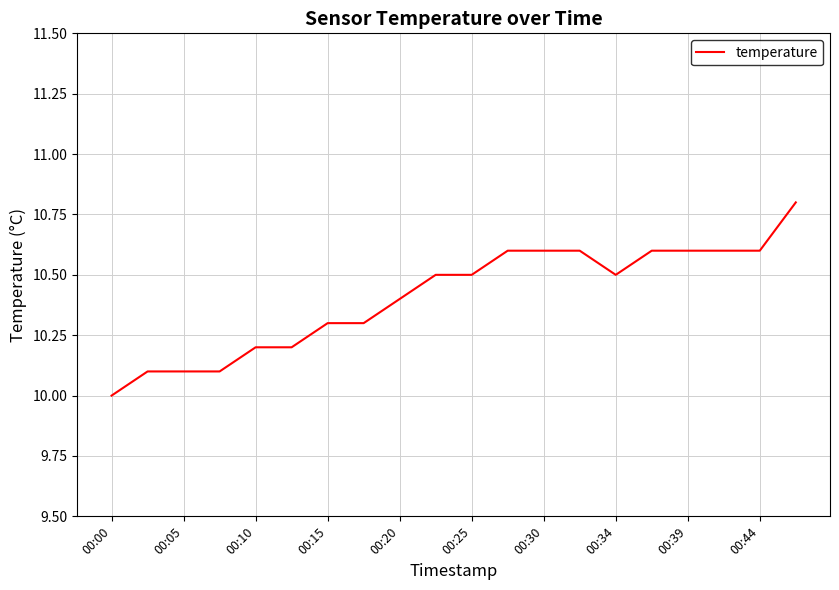

Does the chart have visible grid lines?

Yes